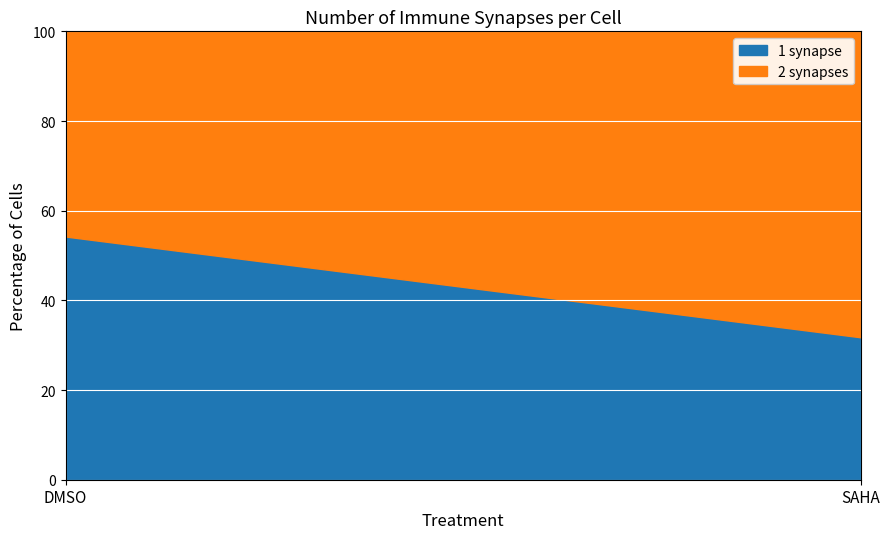

True or false: 2 synapses has a value of 73.1 at DMSO.

False